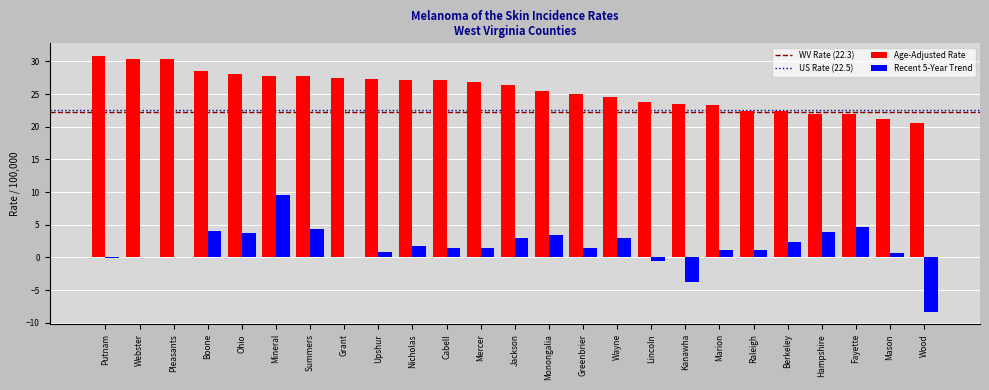

How many groups of bars are there?

25